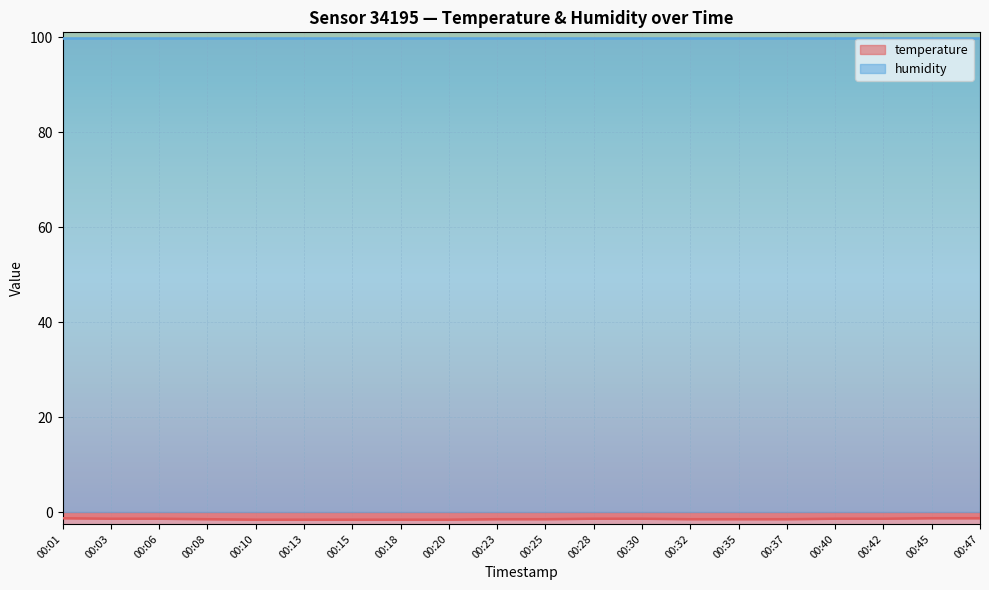

Is it true that the value at 00:37 is -1.5?

True